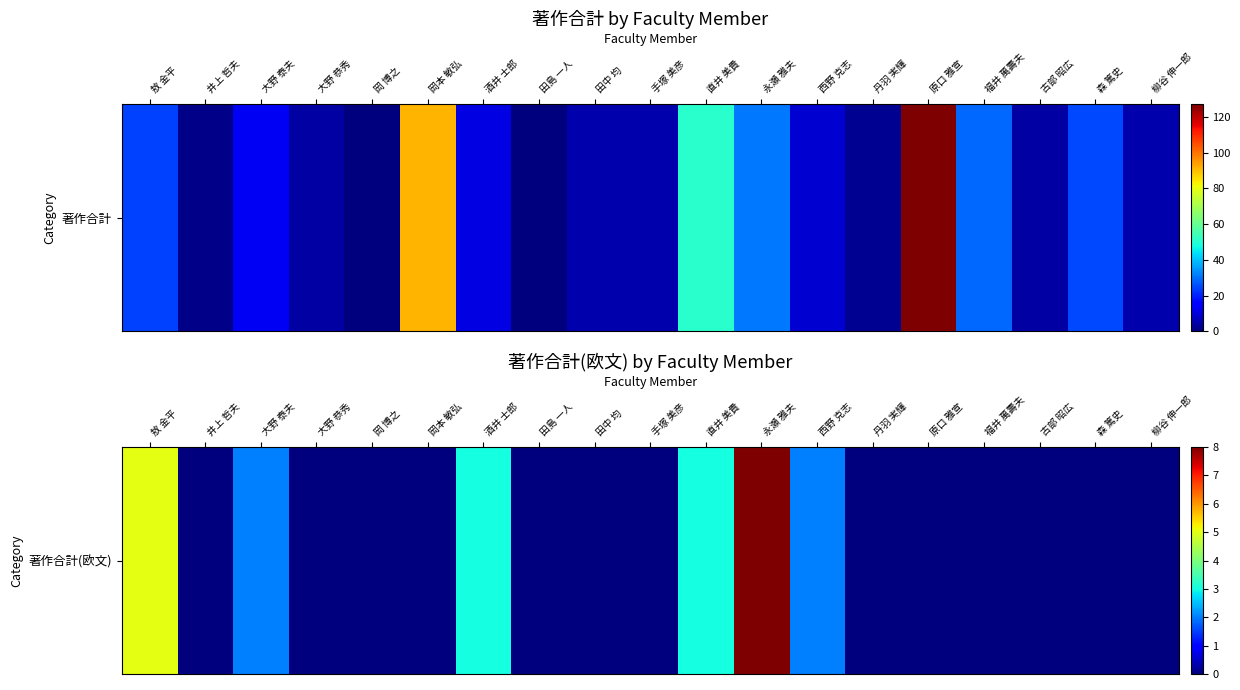

How many data points are above 0?

6